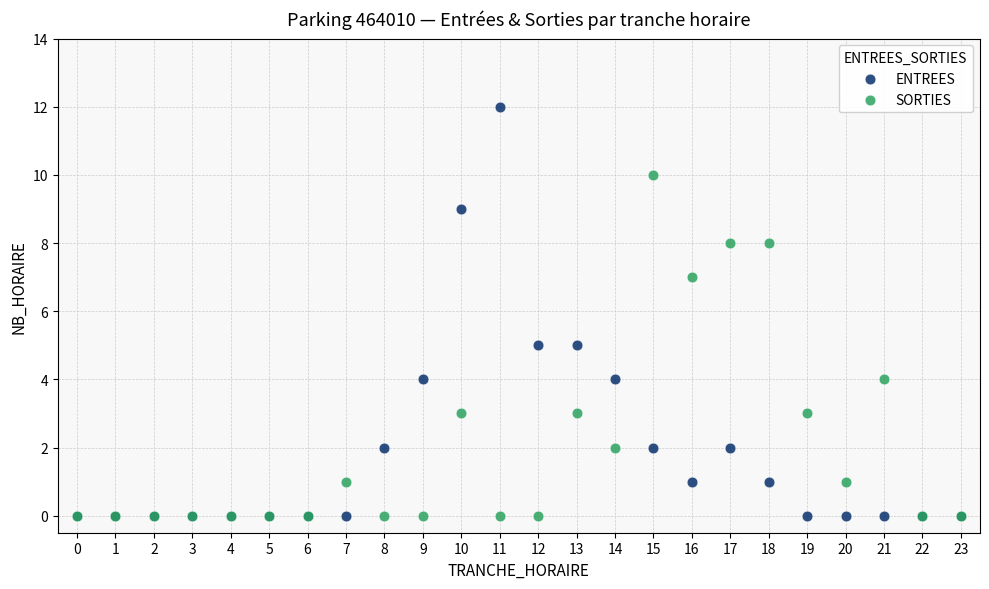

Which series has the largest Y range (max minus min)?

ENTREES